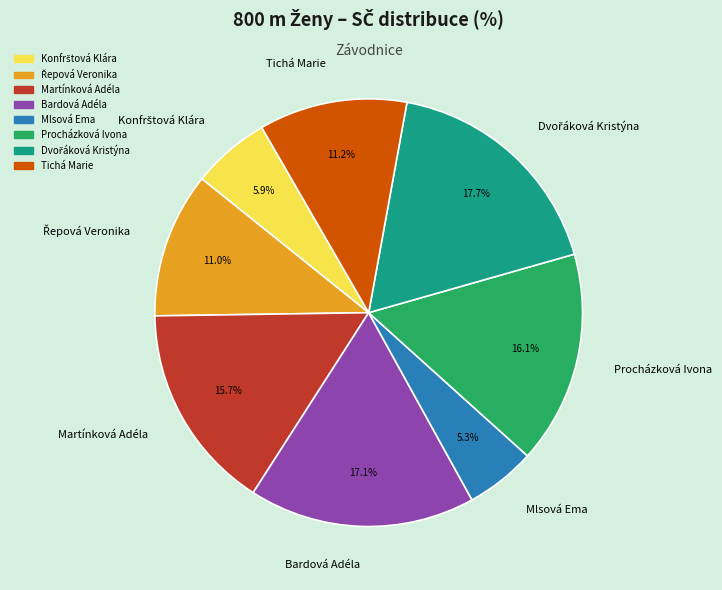

What is the smallest slice in the pie chart?

Mlsová Ema